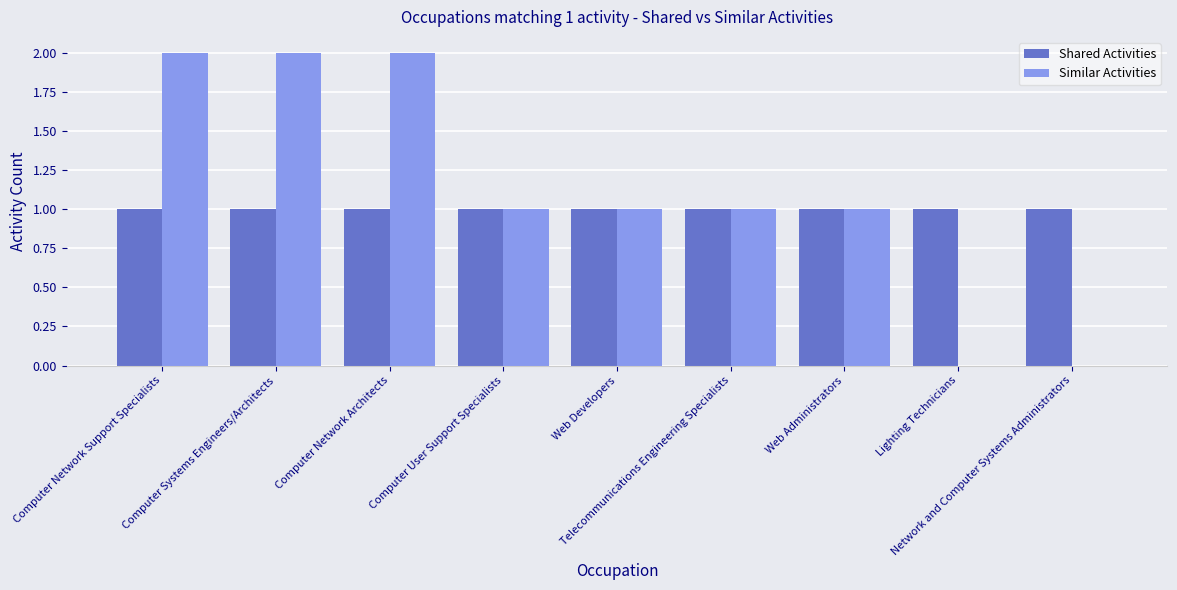

What are all the series names shown in the legend?

Shared Activities, Similar Activities